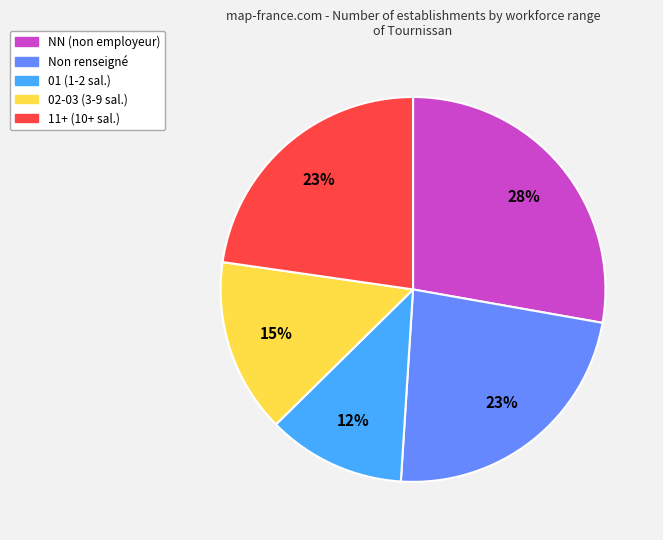

Is it true that 02-03 (3-9 sal.) is 15% of the pie?

True